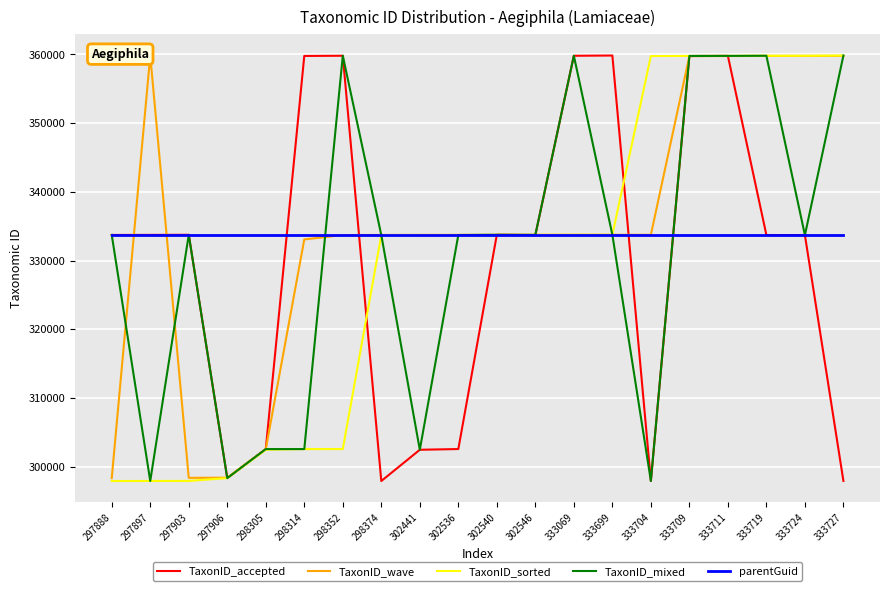

Where do TaxonID_mixed and TaxonID_wave first cross each other?

297888 and 297897